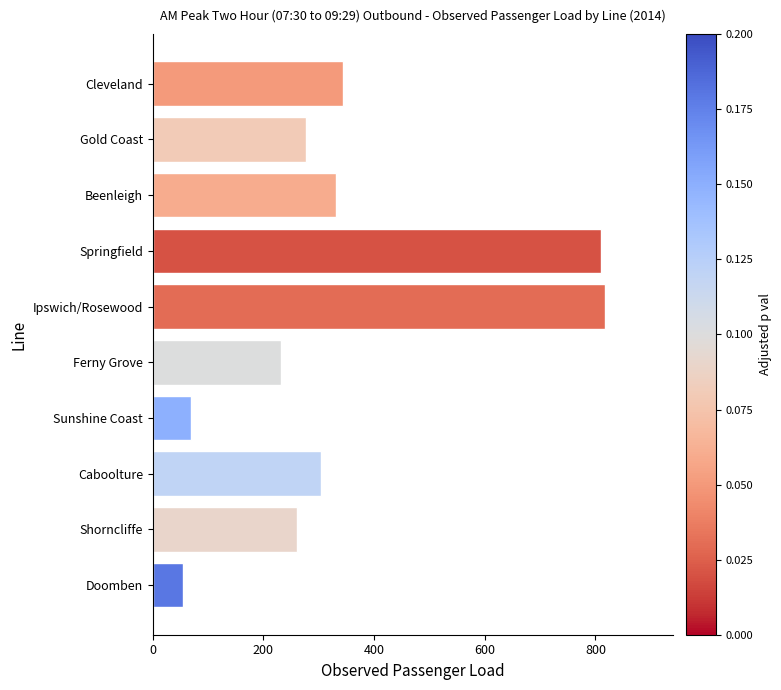

List the labels in order of value, largest first.

Ipswich/Rosewood, Springfield, Cleveland, Beenleigh, Caboolture, Gold Coast, Shorncliffe, Ferny Grove, Sunshine Coast, Doomben